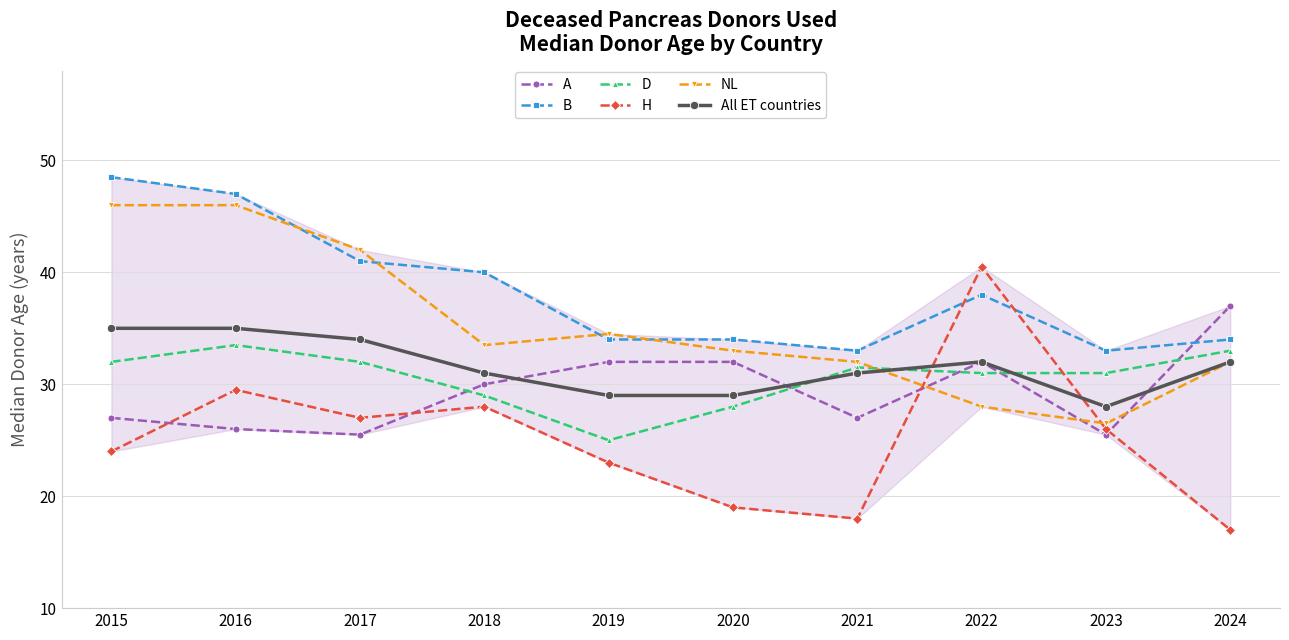

How many distinct data groups are displayed?

6